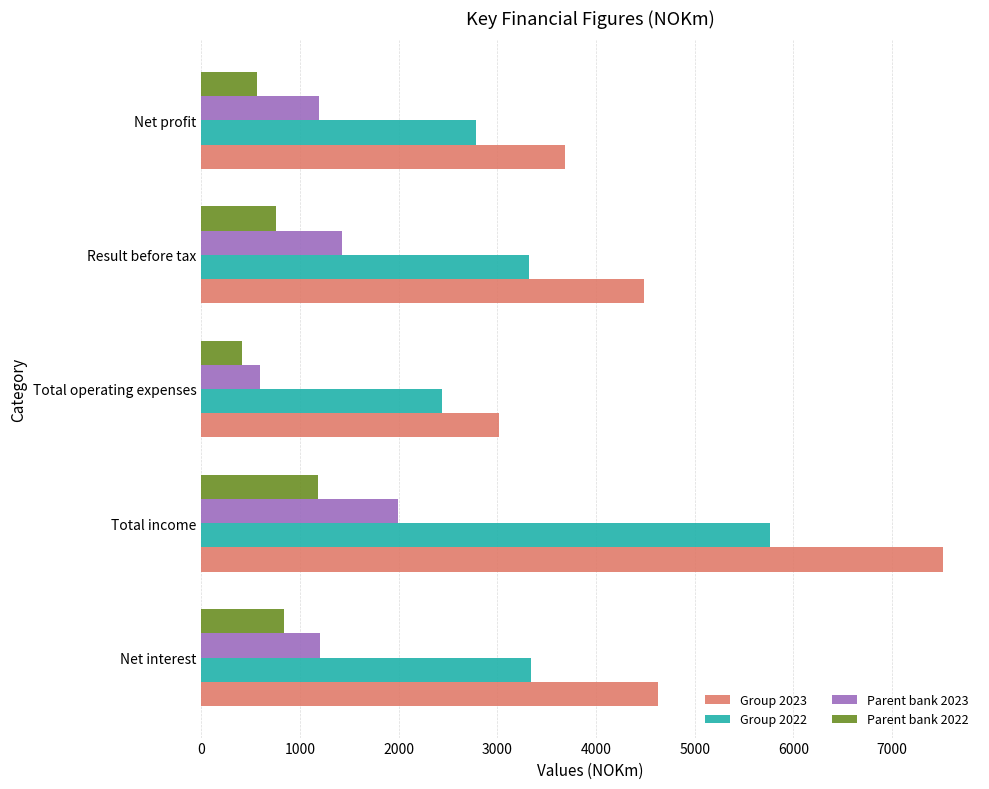

What are all the series names shown in the legend?

Group 2023, Group 2022, Parent bank 2023, Parent bank 2022